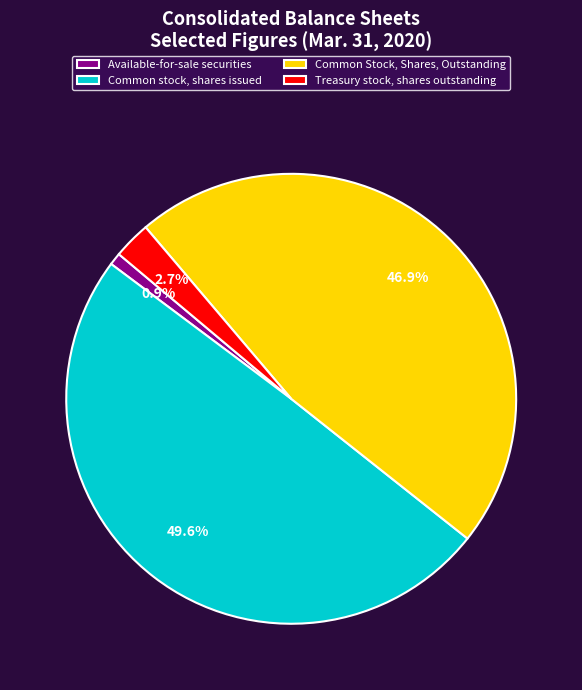

Count the number of slices in the pie.

4